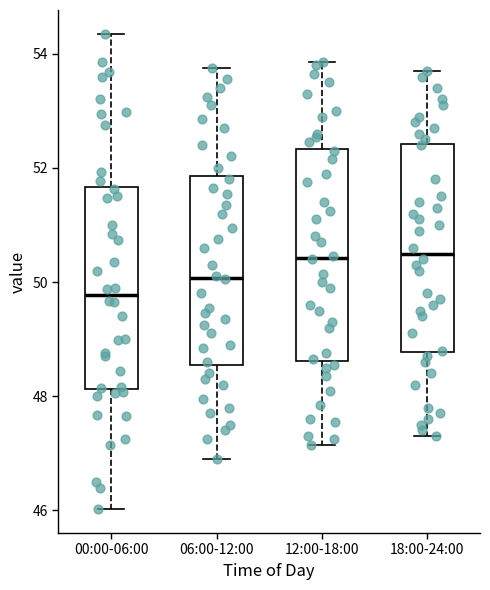

Reading left to right, transcribe this box plot: for each box, give where its median line is, the range the box spans, and where its two whiskers end, as read against the y-axis. The values are not printed on the chart, so give them approximately, as read against the axis.

00:00-06:00: median 49.8, box 48.2 to 51.6, whiskers 46.0 to 54.4
06:00-12:00: median 50.0, box 48.6 to 51.8, whiskers 47.0 to 53.8
12:00-18:00: median 50.4, box 48.6 to 52.4, whiskers 47.2 to 53.8
18:00-24:00: median 50.6, box 48.8 to 52.4, whiskers 47.4 to 53.8